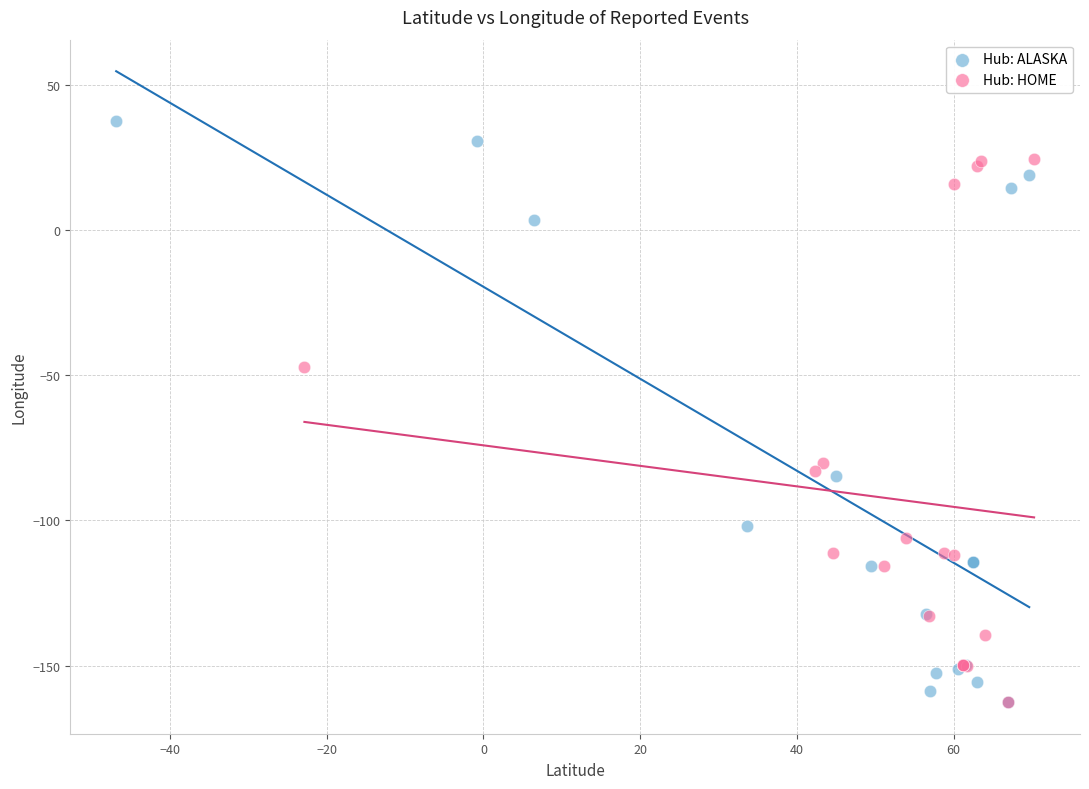

Which series contains the highest Y value?

Hub: ALASKA